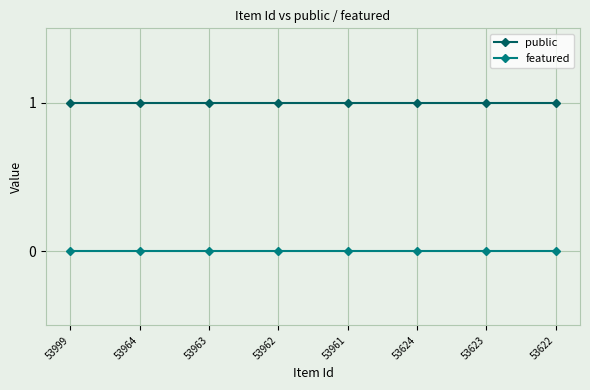

True or false: public and featured cross at least once.

False